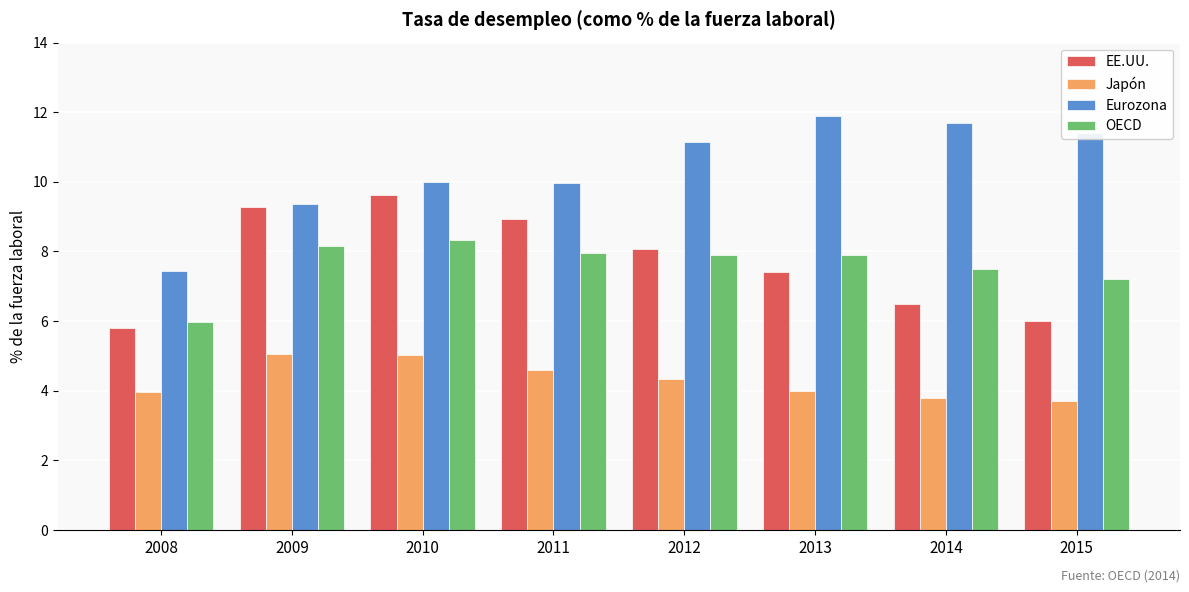

List the series in order of their peak value, highest first.

Eurozona, EE.UU., OECD, Japón